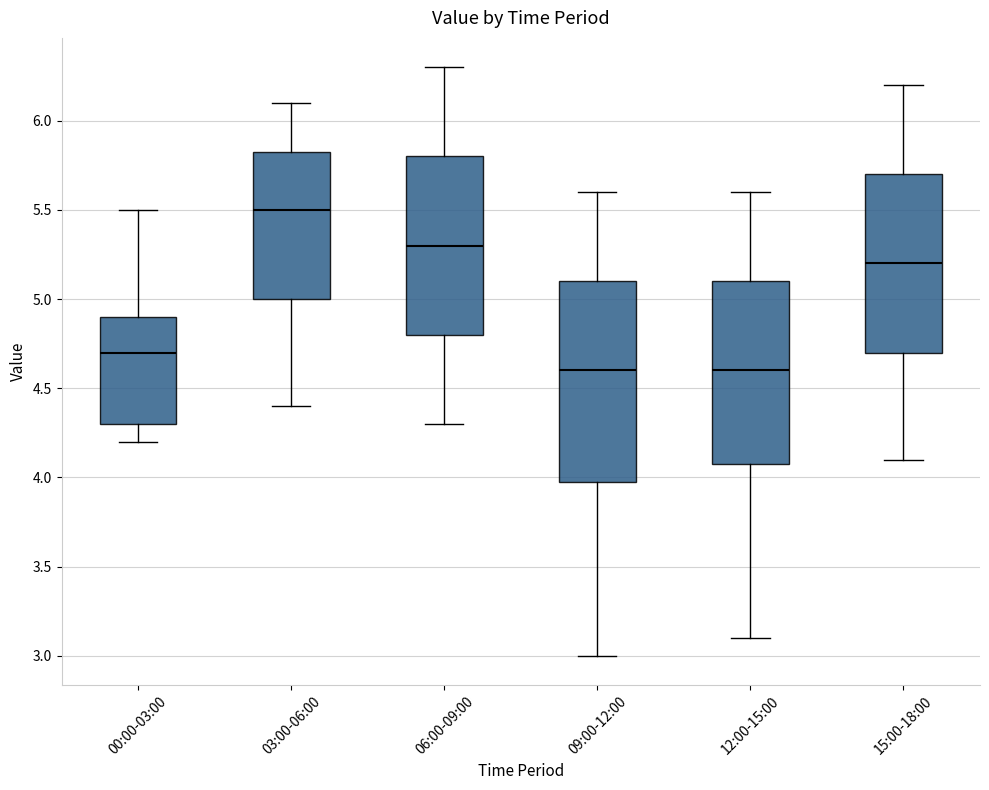

Reading left to right, transcribe this box plot: for each box, give where its median line is, the range the box spans, and where its two whiskers end, as read against the y-axis. The values are not printed on the chart, so give them approximately, as read against the axis.

00:00-03:00: median 4.70, box 4.30 to 4.90, whiskers 4.20 to 5.50
03:00-06:00: median 5.50, box 5.00 to 5.85, whiskers 4.40 to 6.10
06:00-09:00: median 5.30, box 4.80 to 5.80, whiskers 4.30 to 6.30
09:00-12:00: median 4.60, box 4.00 to 5.10, whiskers 3.00 to 5.60
12:00-15:00: median 4.60, box 4.10 to 5.10, whiskers 3.10 to 5.60
15:00-18:00: median 5.20, box 4.70 to 5.70, whiskers 4.10 to 6.20